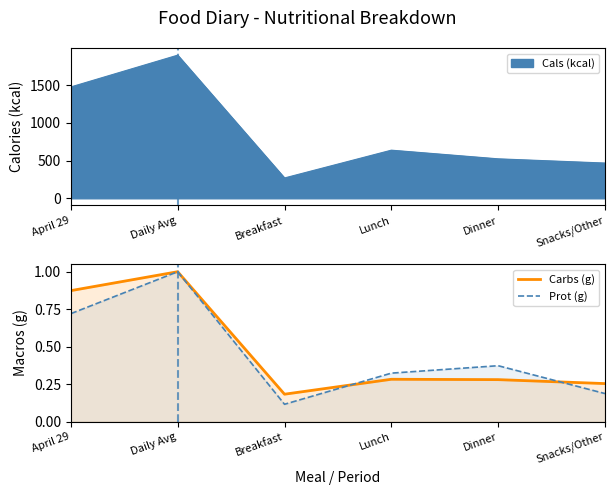

At Dinner, list the series in order from largest to smallest.

Prot (g), Carbs (g)